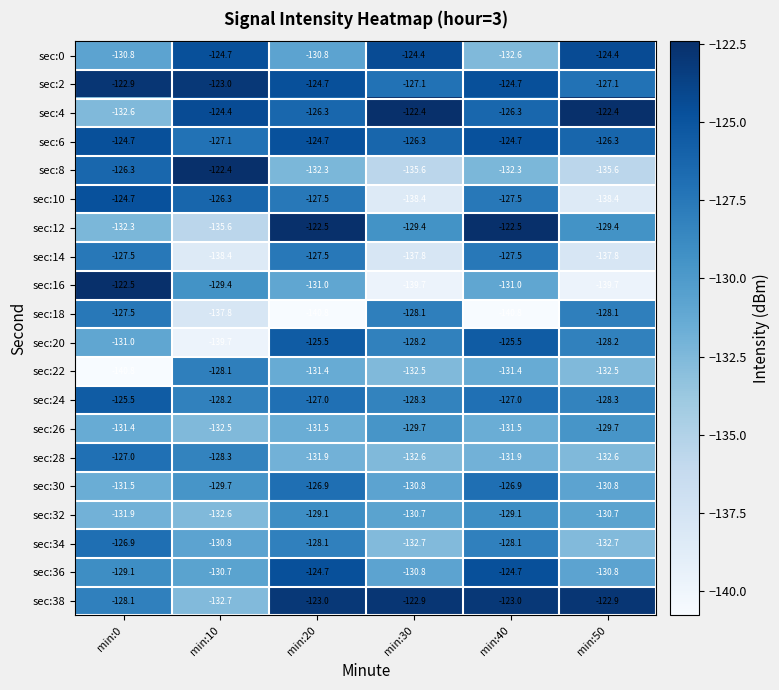

What is the spread (max minus min) of values at min:50?

17.3